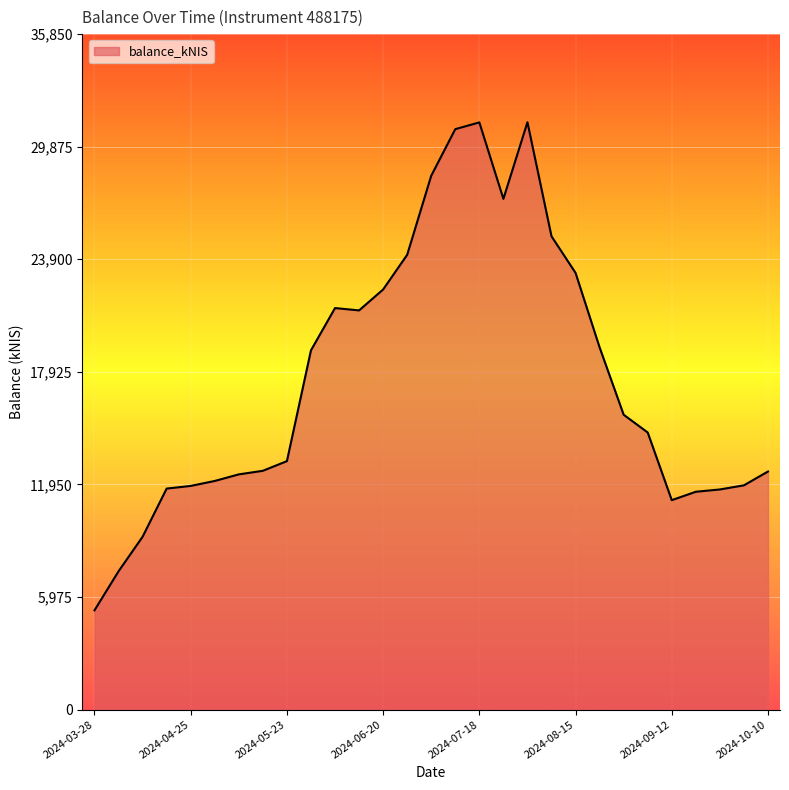

What is the greatest value displayed?

31174.3